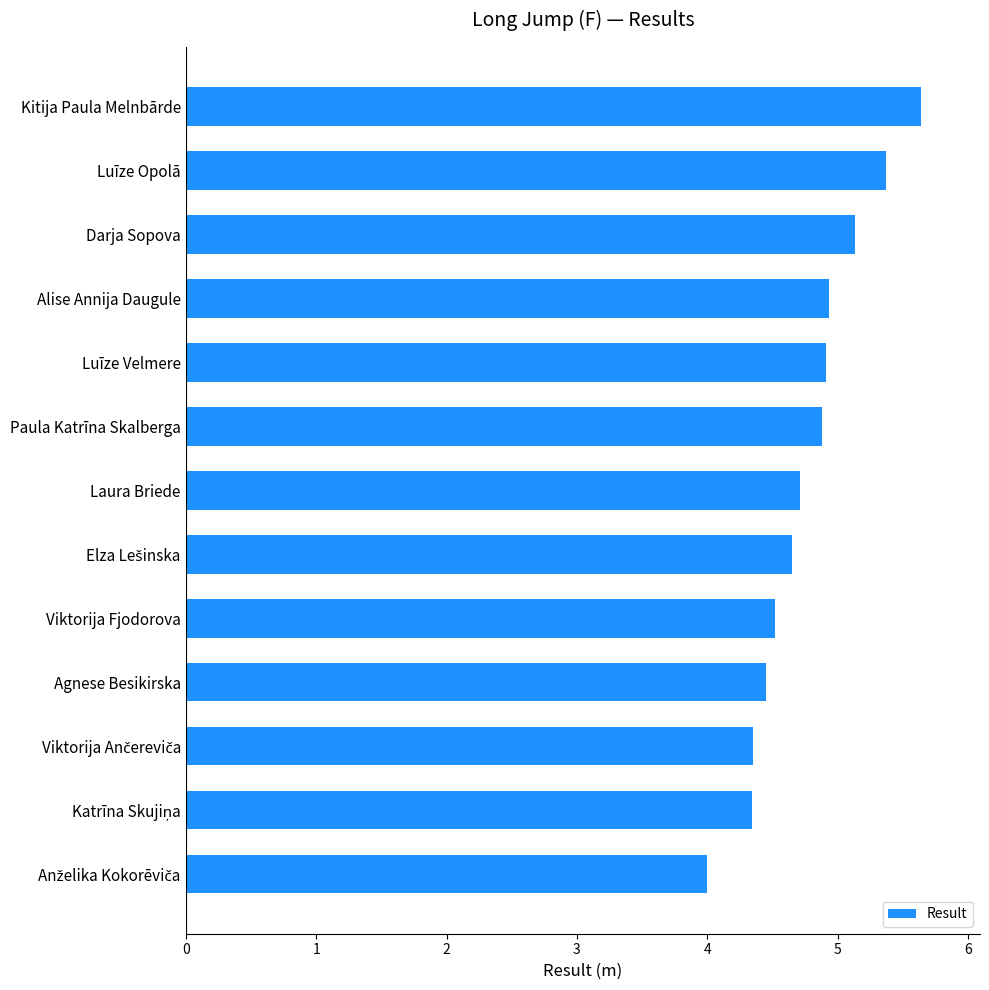

The chart shows a value of 4.9 at Paula Katrīna Skalberga. True or false?

True